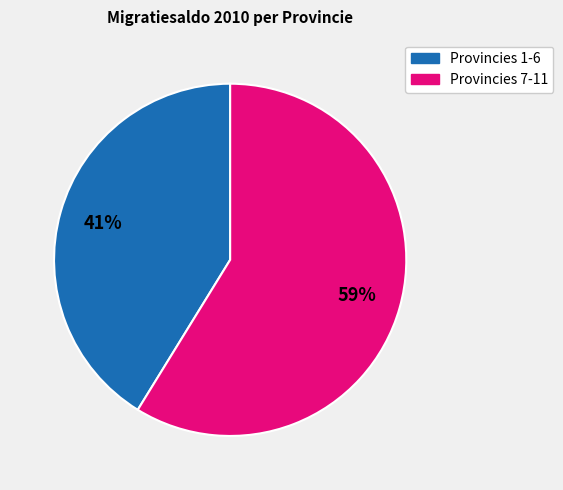

Is there any slice that represents more than half of the pie?

Yes